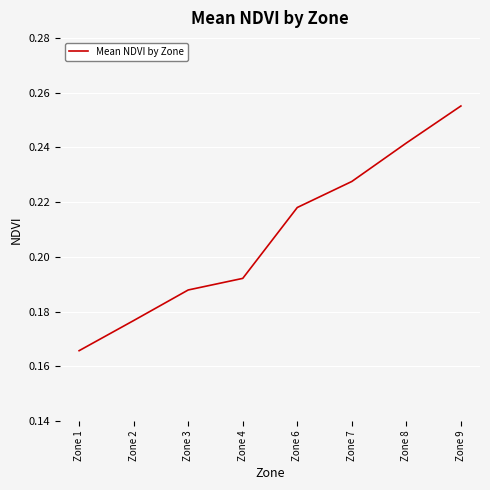

How many categories are shown in the chart?

8